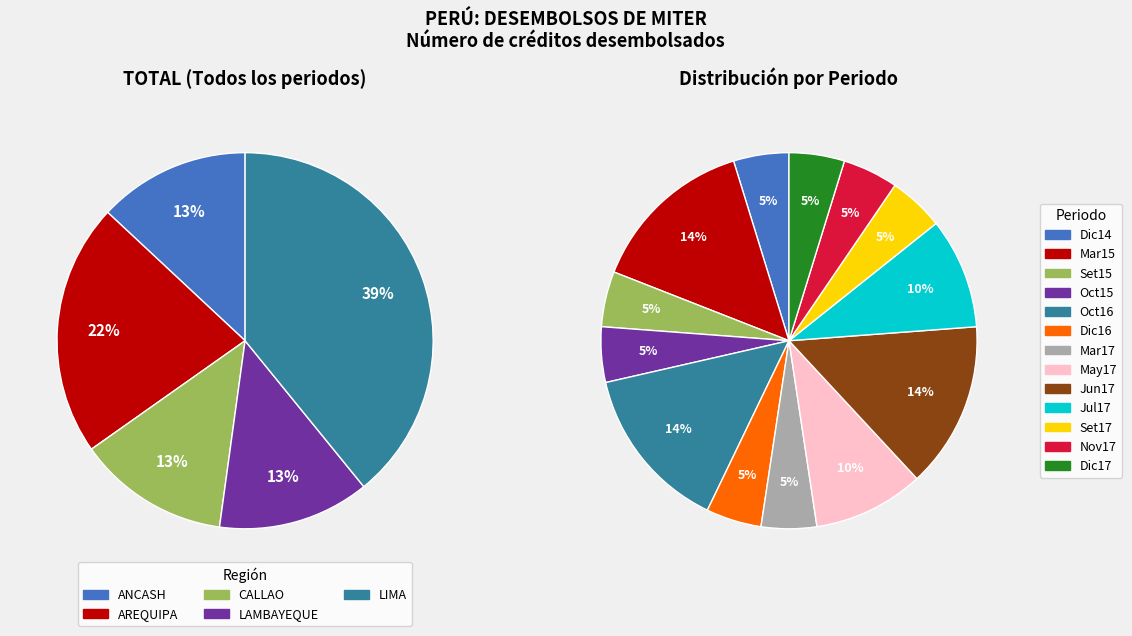

Is there a majority slice in this chart?

No